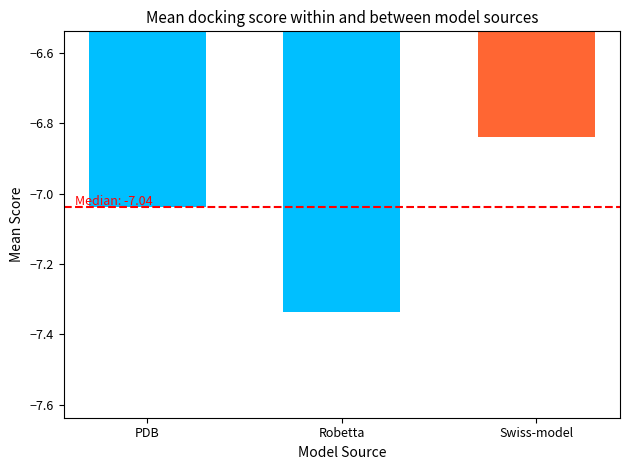

True or false: the data shows -3.0 at Swiss-model.

False